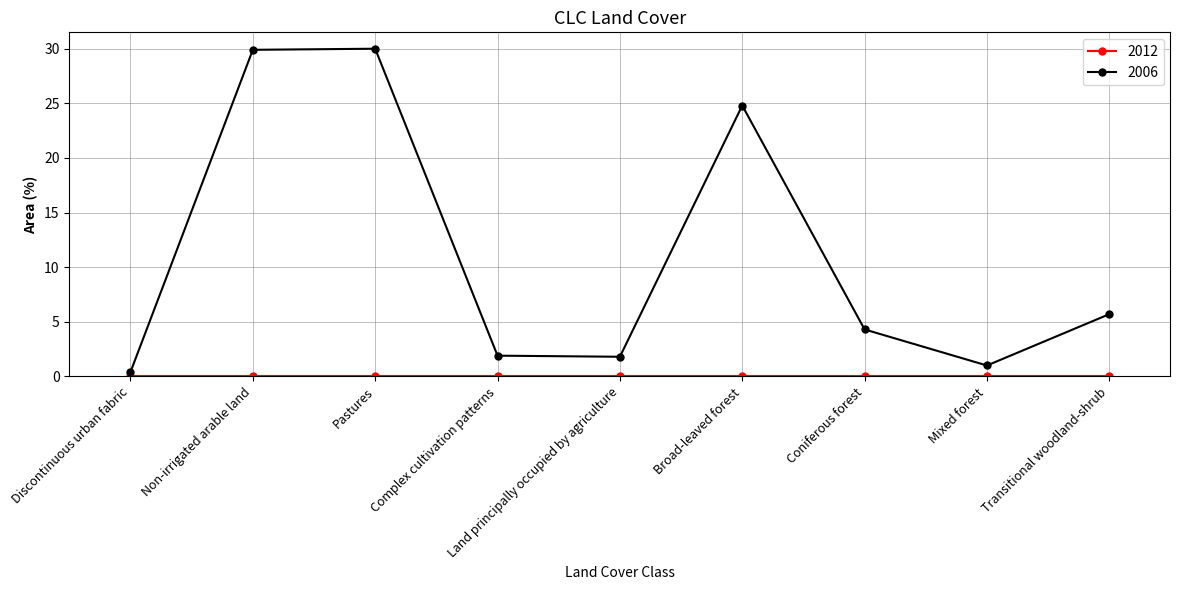

What is the minimum value shown in the chart?

0.0